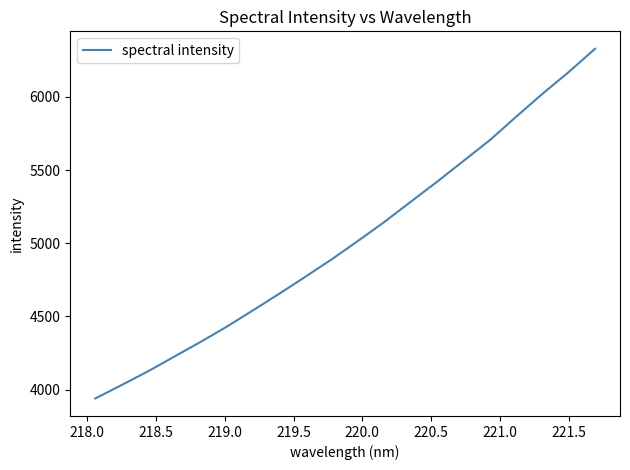

What is the sum of all values?

100461.9